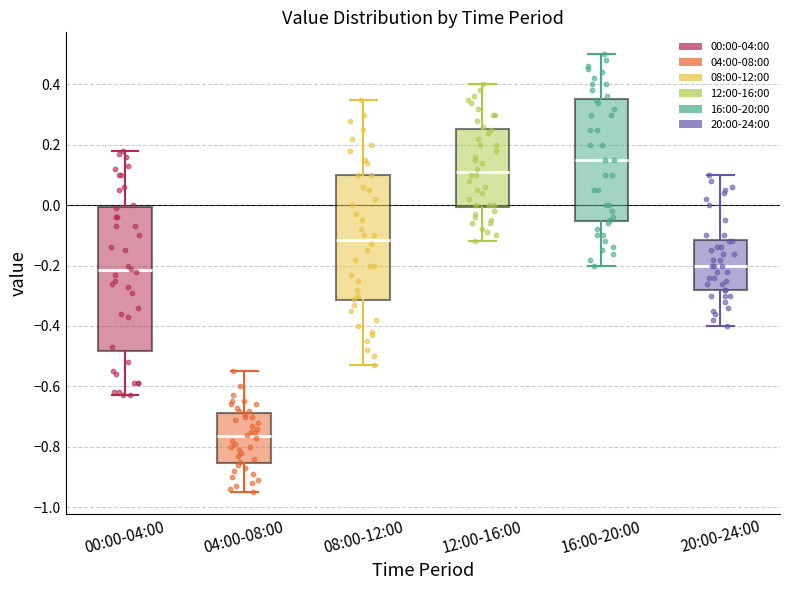

Where does the median line of the box for 12:00-16:00 sit on the y-axis? The values are not printed on the chart, so give them approximately, as read against the axis.

0.12